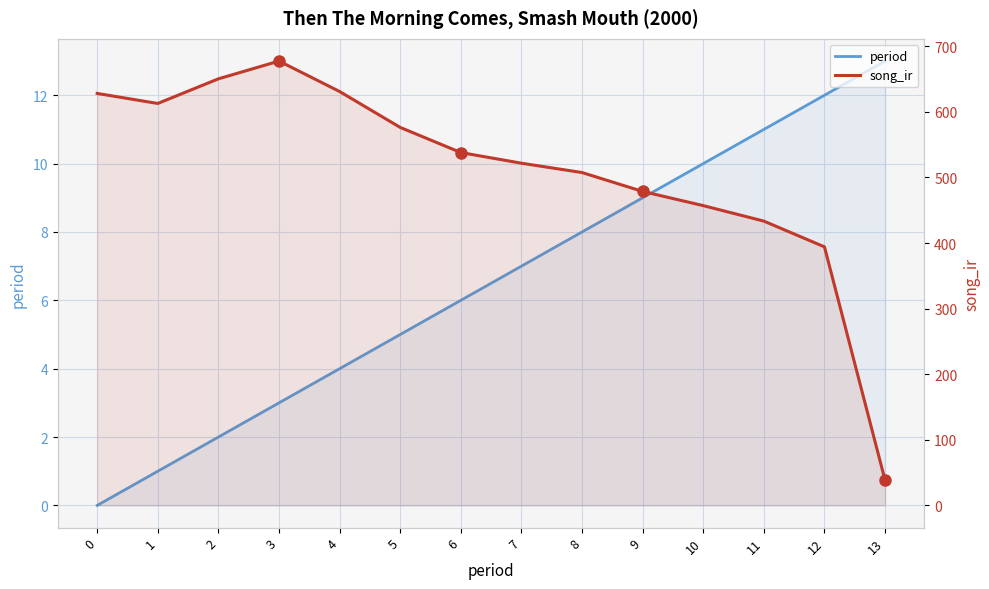

What is the difference between the second highest and minimum values in the period series?

12.0